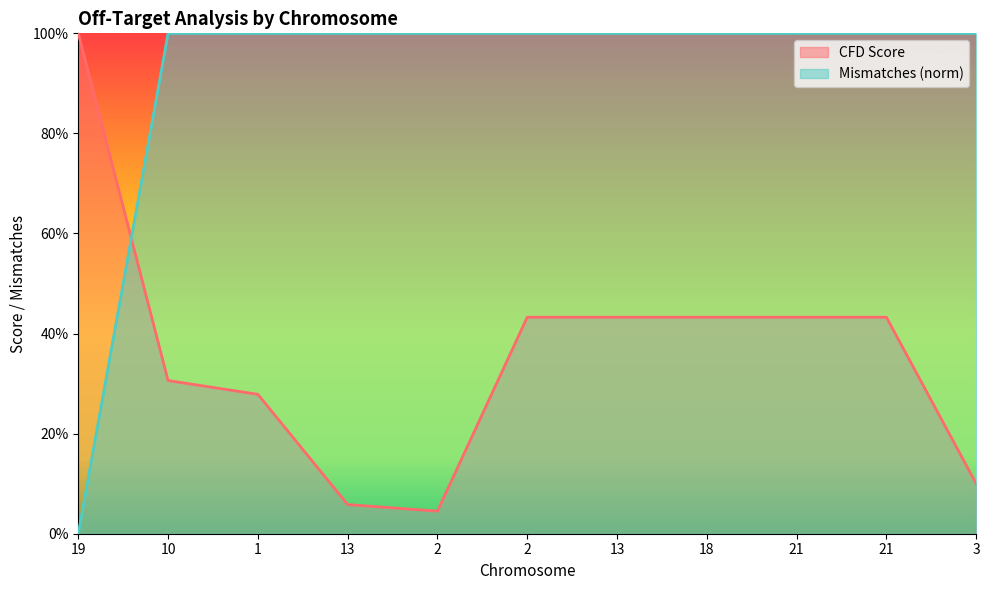

What is the average value of the Mismatches series?

0.9